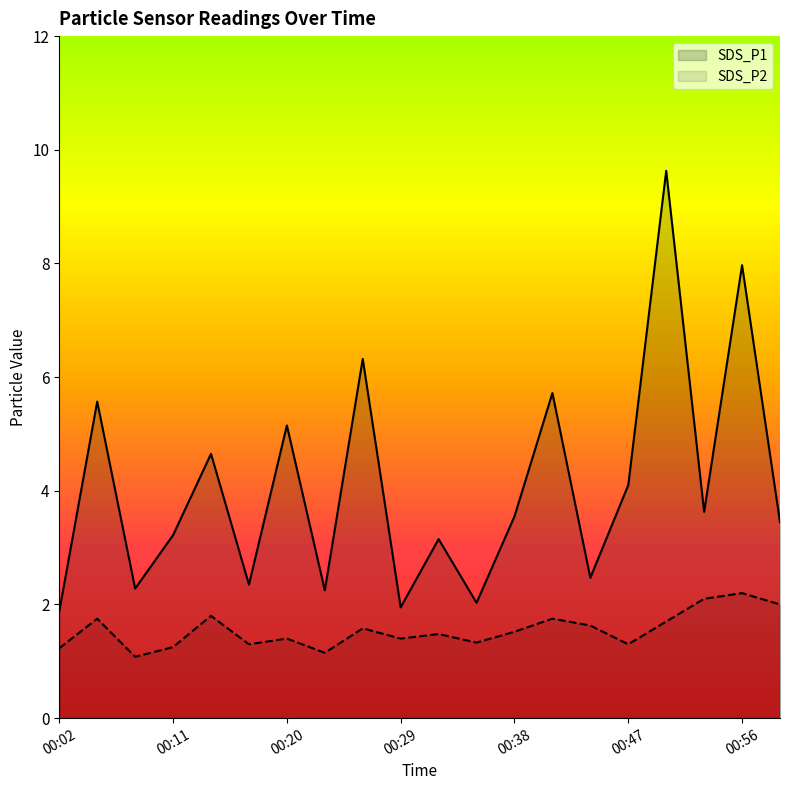

Reading left to right, what are all the values shown in this chart?

SDS_P1: 1.9	5.6	2.3	3.2	4.7	2.4	5.2	2.2	6.3	1.9	3.1	2.0	3.5	5.7	2.5	4.1	9.6	3.6	8.0	3.5
SDS_P2: 1.2	1.8	1.1	1.2	1.8	1.3	1.4	1.1	1.6	1.4	1.5	1.3	1.5	1.8	1.6	1.3	1.7	2.1	2.2	2.0